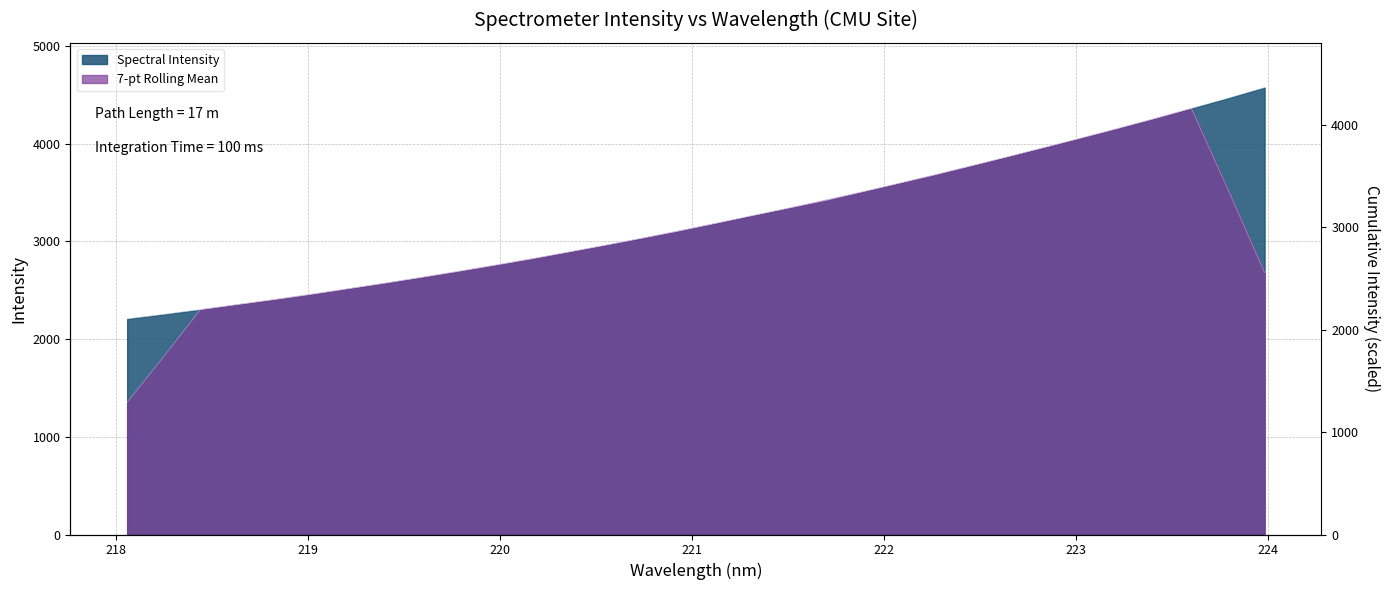

Rank the categories by value from highest to lowest.

223.9802, 223.7895, 223.5987, 223.408, 223.2172, 223.0264, 222.8355, 222.6447, 222.4538, 222.263, 222.0721, 221.8812, 221.6902, 221.4993, 221.3083, 221.1174, 220.9264, 220.7354, 220.5444, 220.3533, 220.1623, 219.9712, 219.7801, 219.589, 219.3979, 219.2067, 219.0156, 218.8244, 218.6332, 218.442, 218.2508, 218.0596